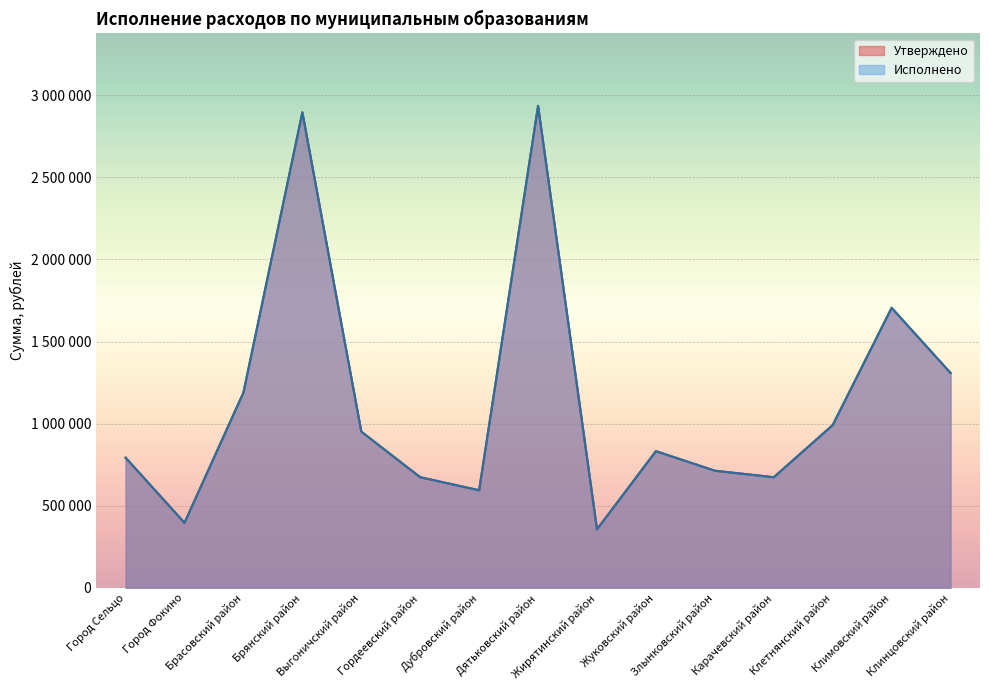

The Исполнено series shows 2894639 at Брянский район. True or false?

True